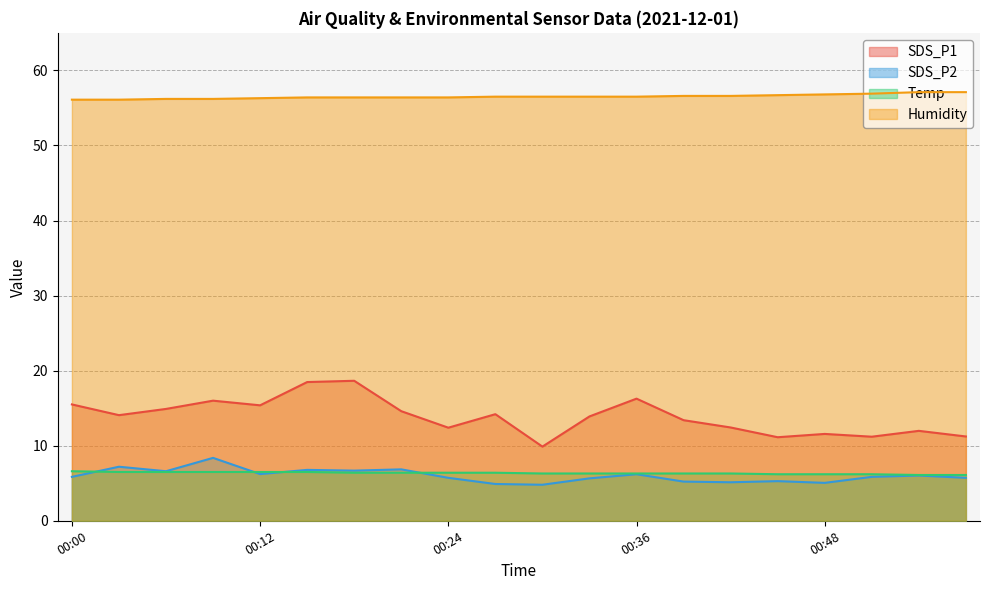

Does the chart display data point markers on the line(s)?

No